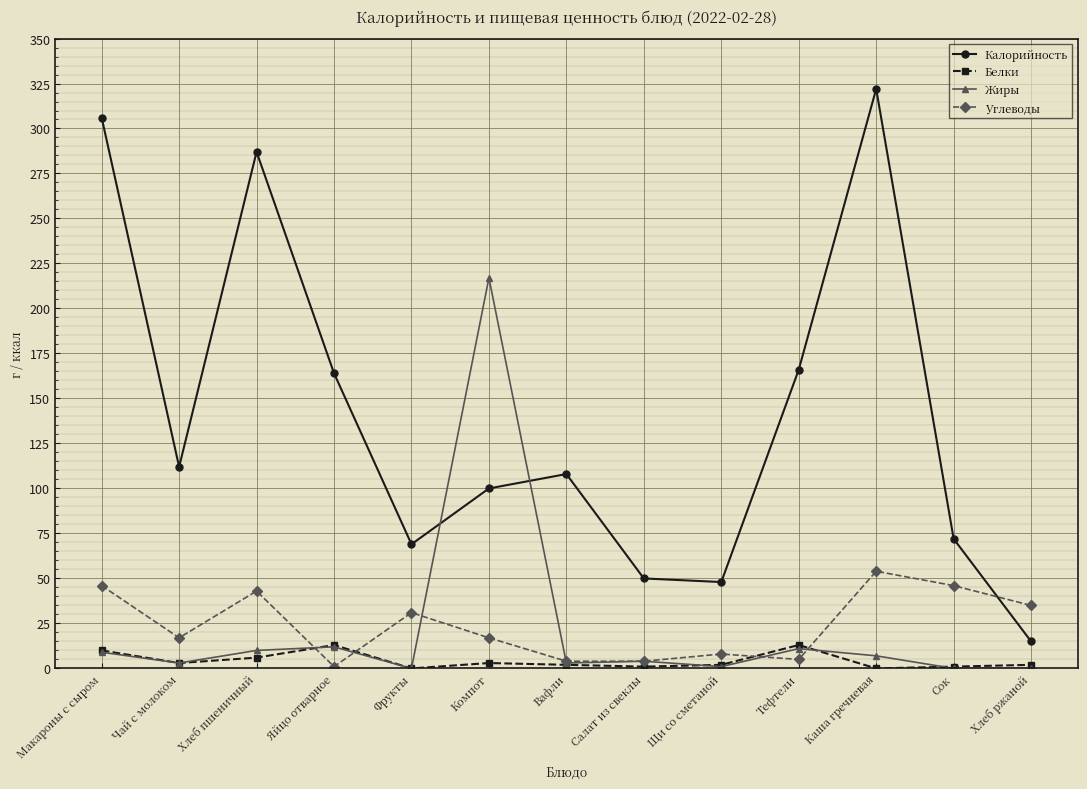

List the series in order of their peak value, lowest first.

Белки, Углеводы, Жиры, Калорийность